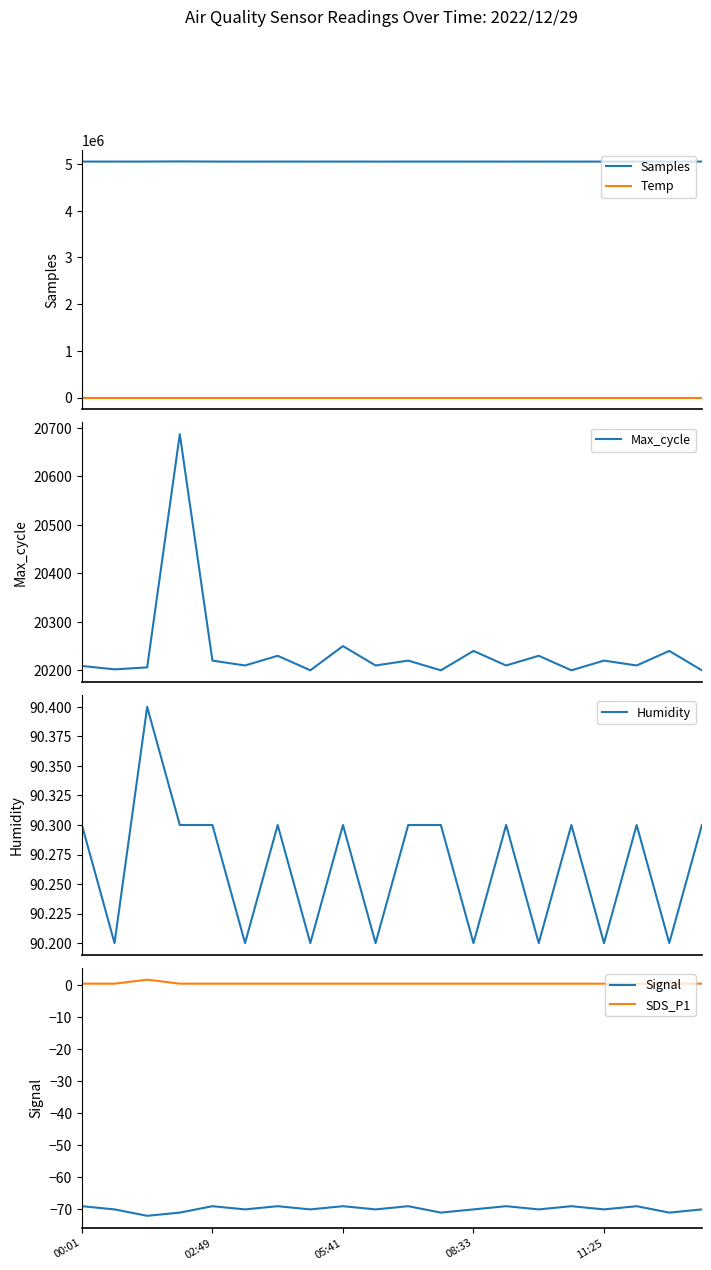

True or false: Samples and Temp cross at least once.

False